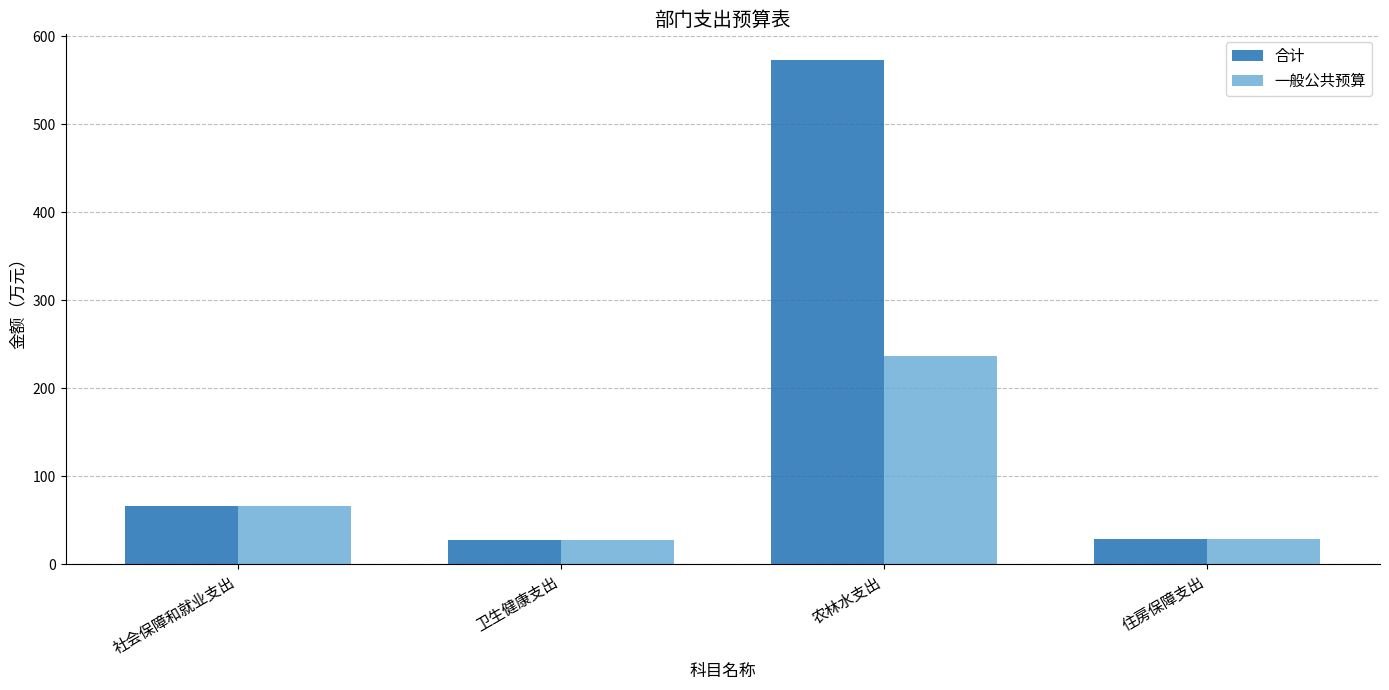

How many bars are there in total?

8